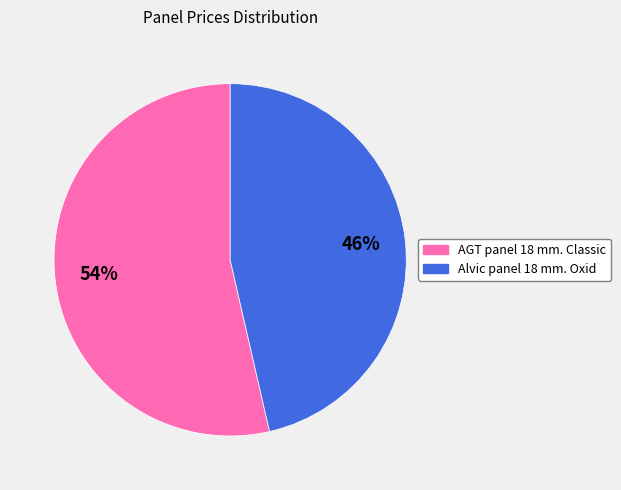

Is there any slice that represents more than half of the pie?

Yes